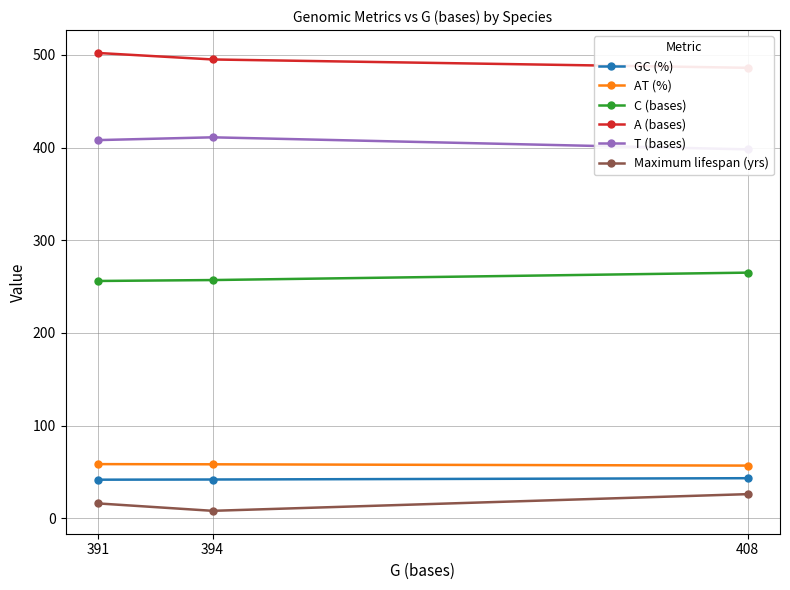

List the series in order of their peak value, lowest first.

Maximum lifespan (yrs), GC (%), AT (%), C (bases), T (bases), A (bases)